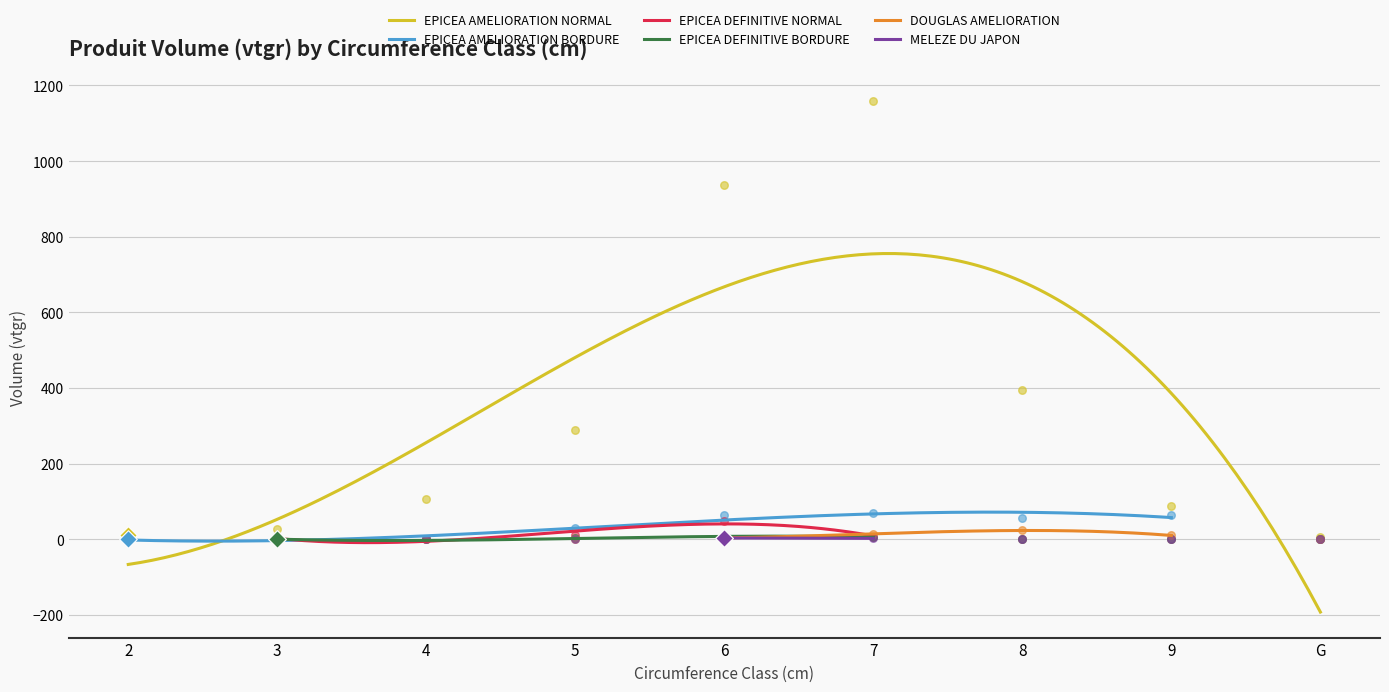

At which category is the sum across all series the highest?

7